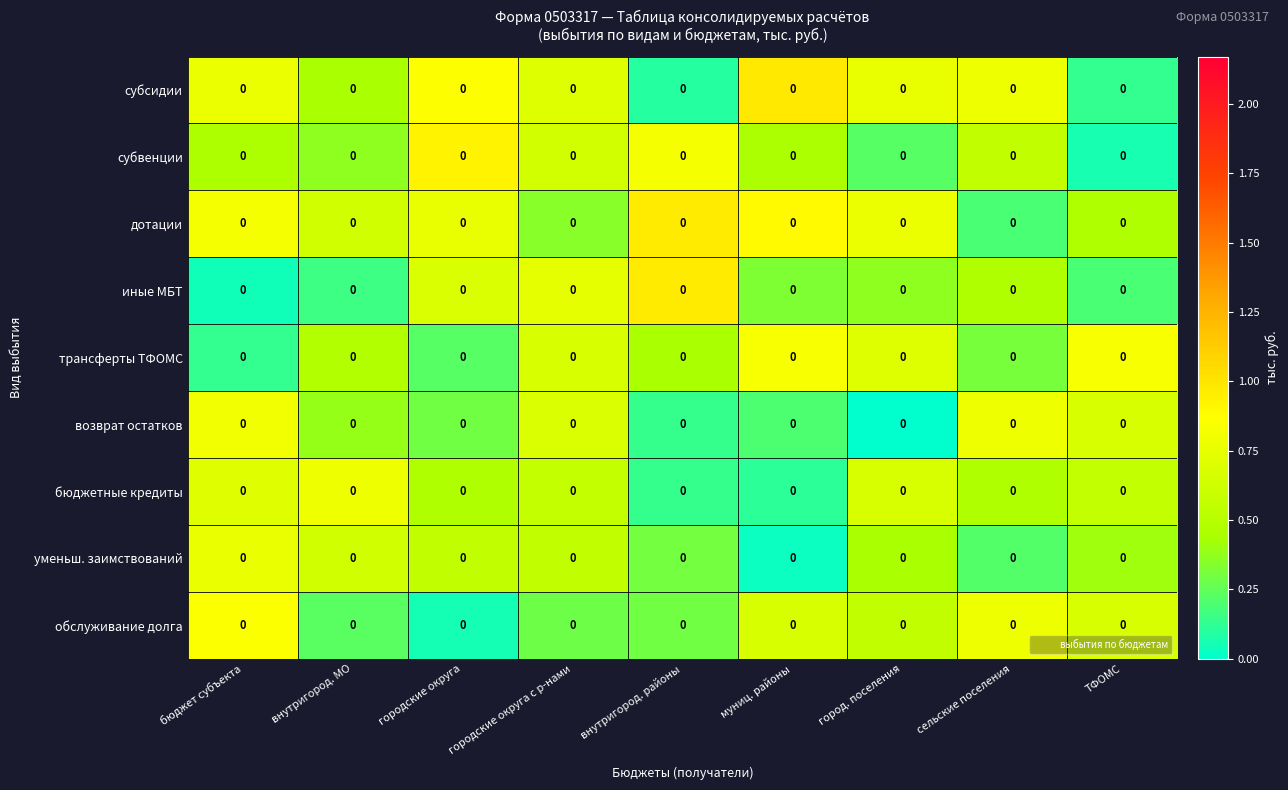

List the series in order of their peak value, highest first.

субсидии, дотации, иные МБТ, субвенции, обслуживание долга, трансферты ТФОМС, возврат остатков, бюджетные кредиты, уменьш. заимствований